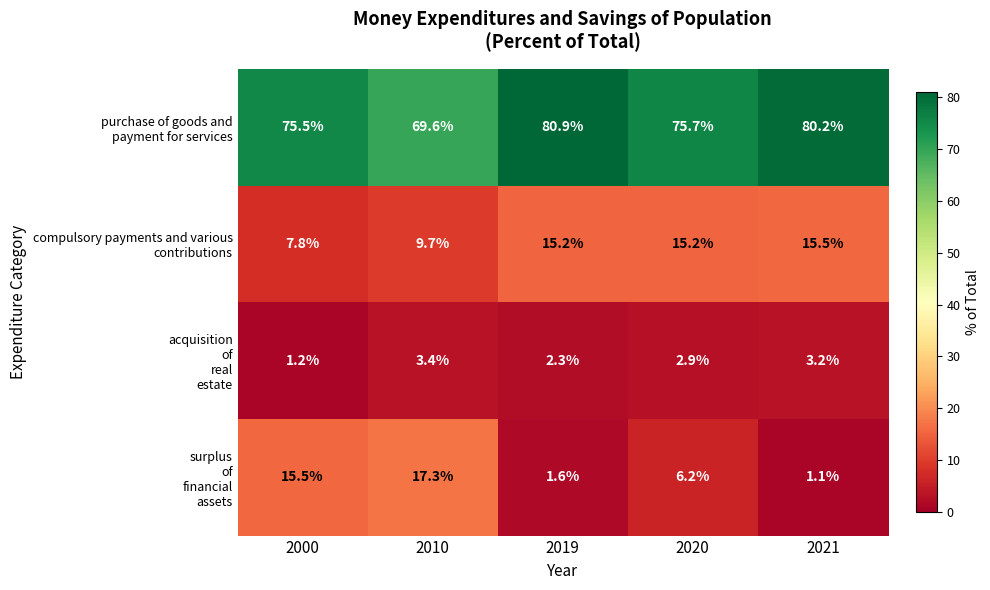

What is the spread (max minus min) of values at 2021?

79.1